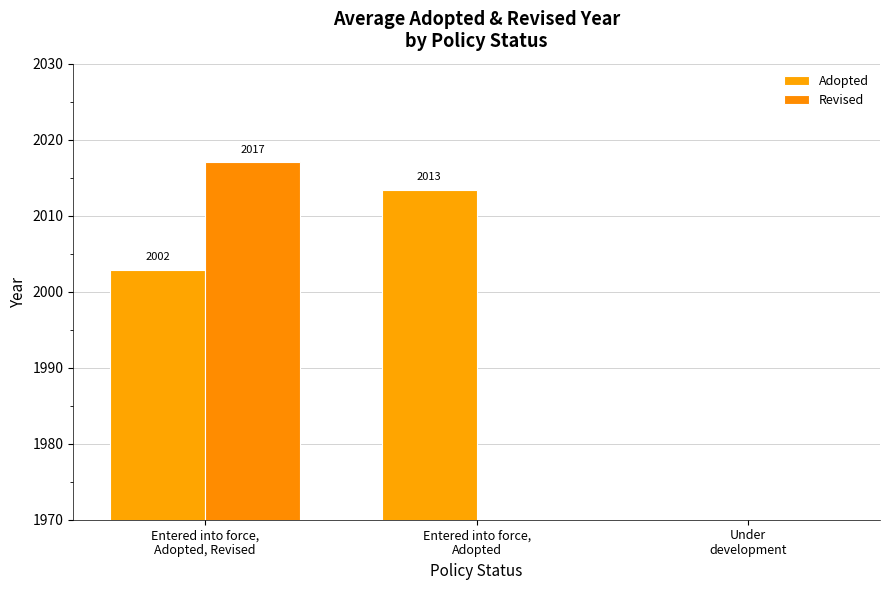

Read the Adopted value at Entered into force,
Adopted, Revised.

2002.9